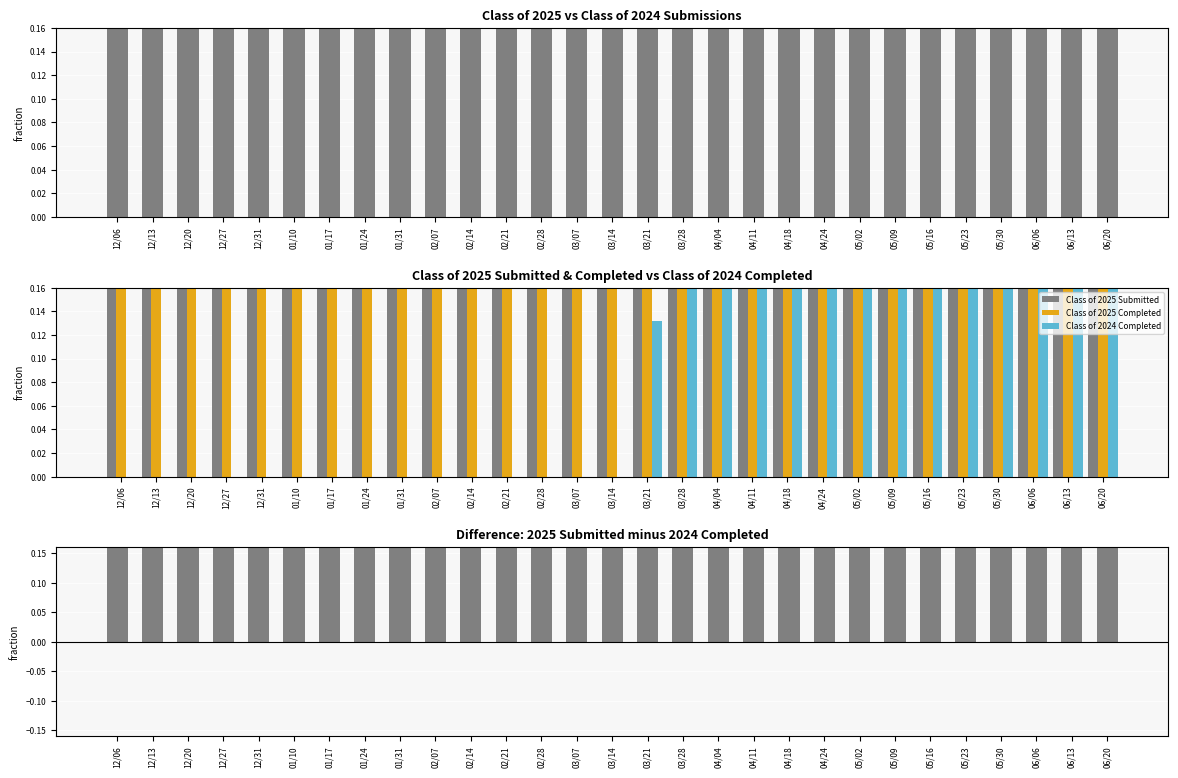

How many data points does each series have?

29